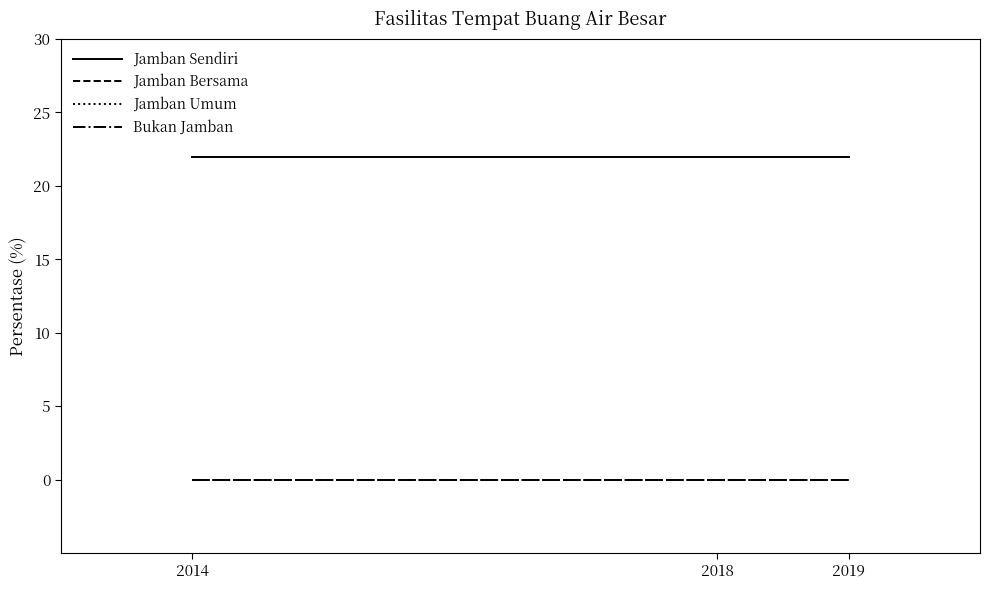

Does the chart have visible grid lines?

No